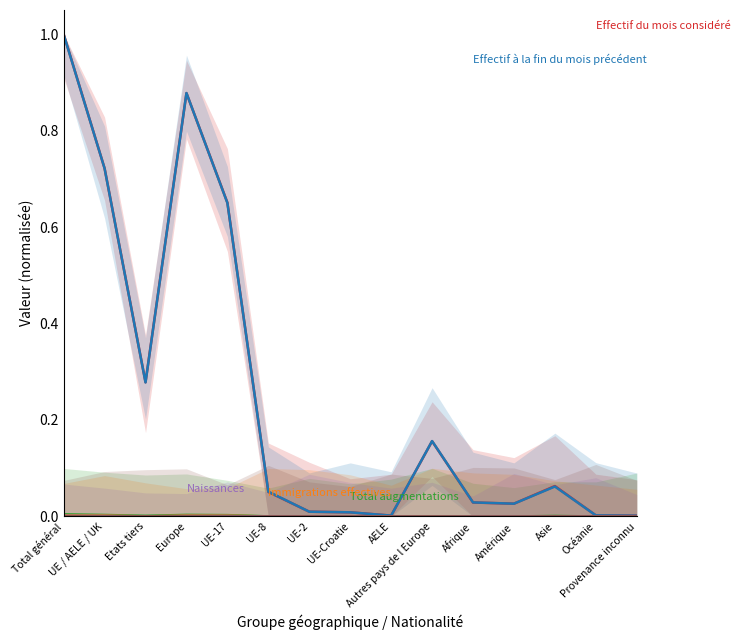

List the series in order of their peak value, lowest first.

Provenance du domaine asile, Naissances, Immigrations effectives, Total augmentations, Effectif à la fin du mois précédent, Effectif du mois considéré